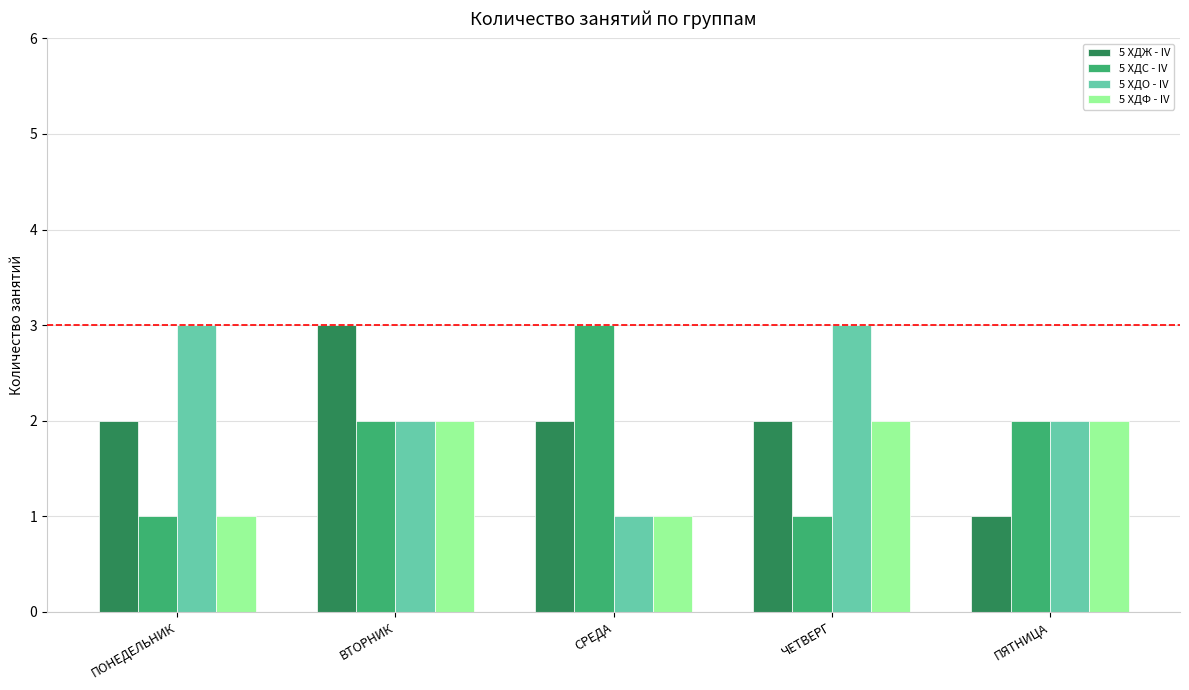

What is the label of the 1st bar from the right?

ПЯТНИЦА